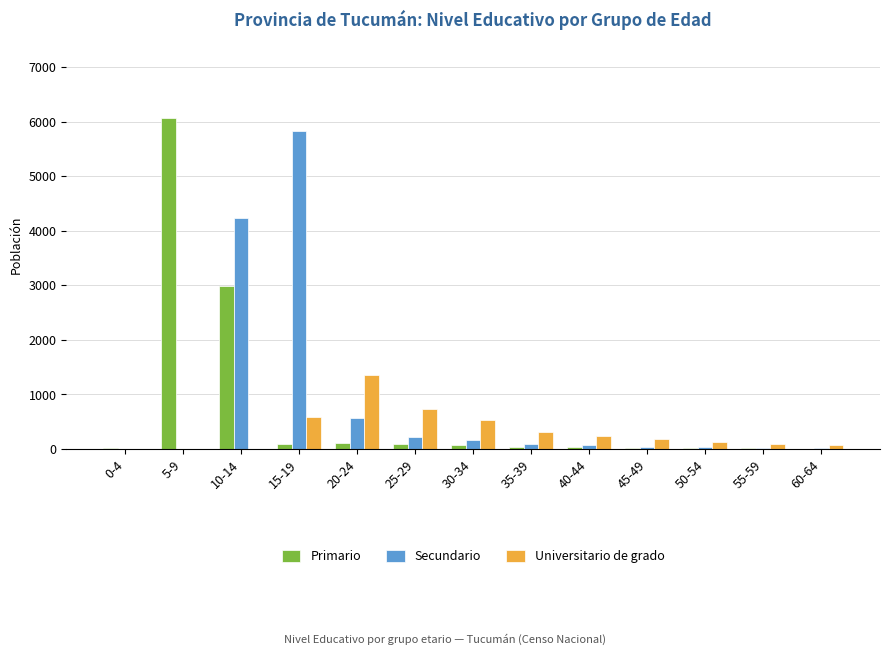

The value of Secundario at 15-19 is 7991. True or false?

False